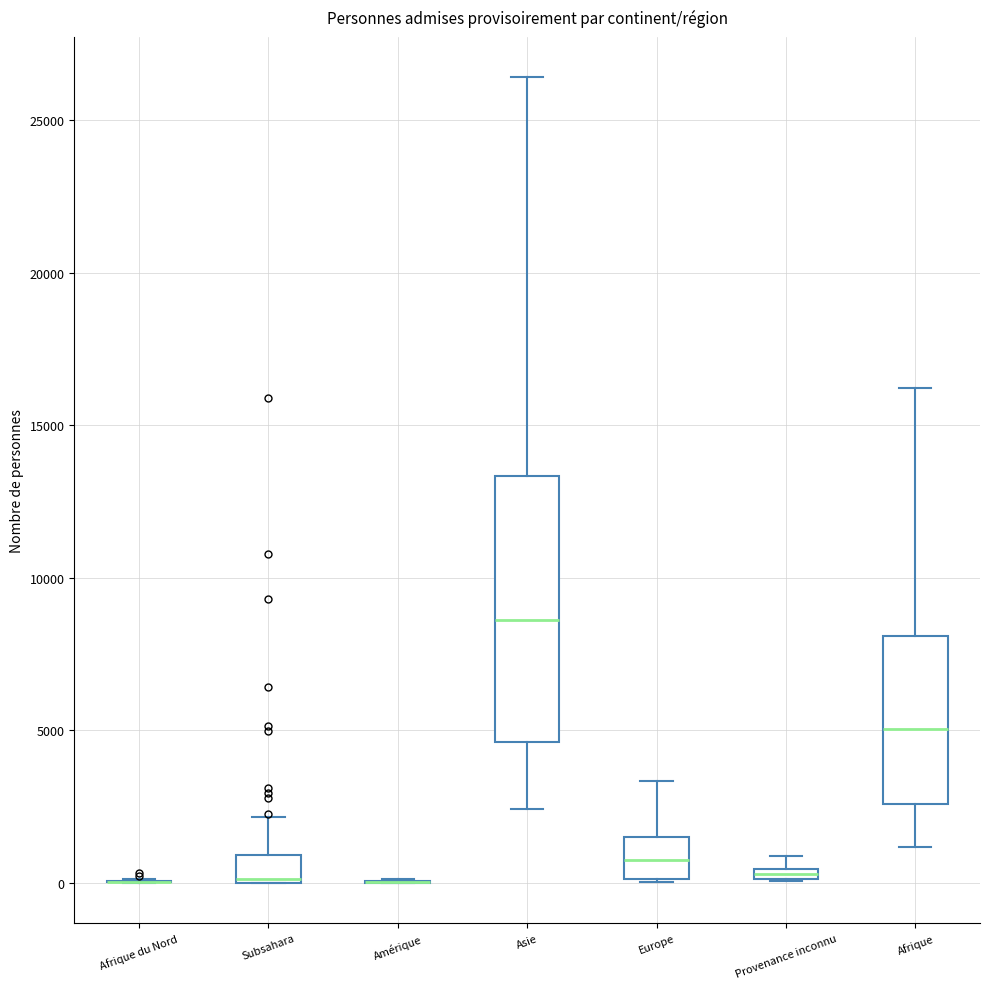

Which box is the tallest, from its lower edge to its upper edge?

Asie